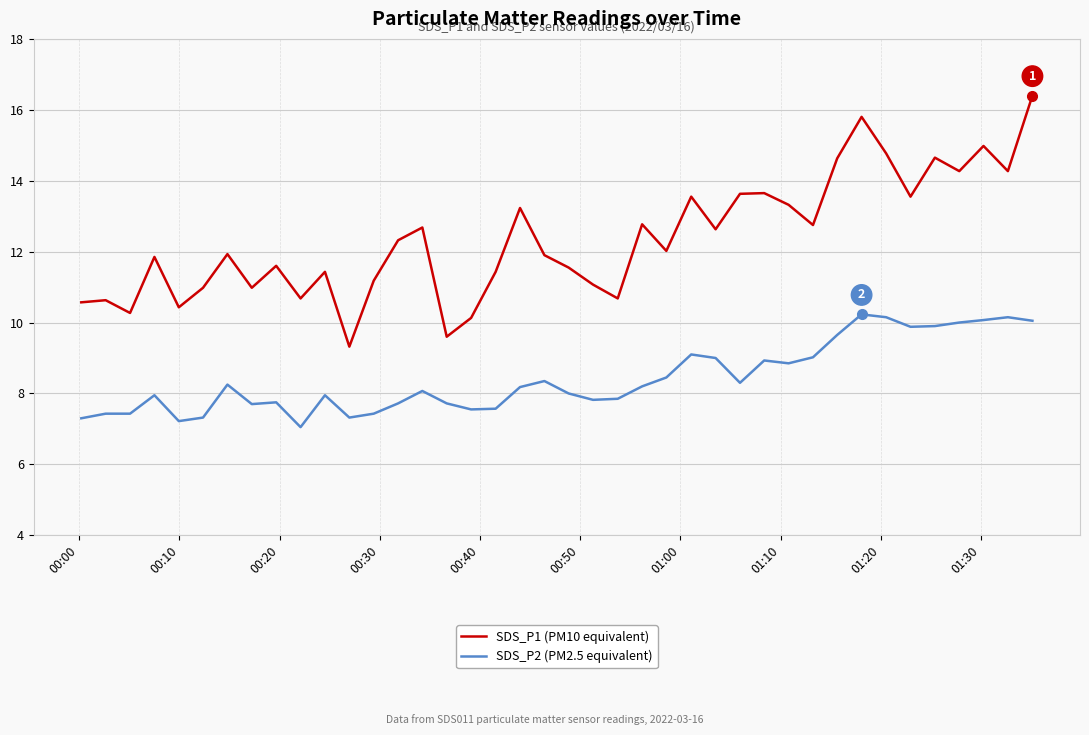

What are all the series names shown in the legend?

SDS_P1 (PM10 equivalent), SDS_P2 (PM2.5 equivalent)